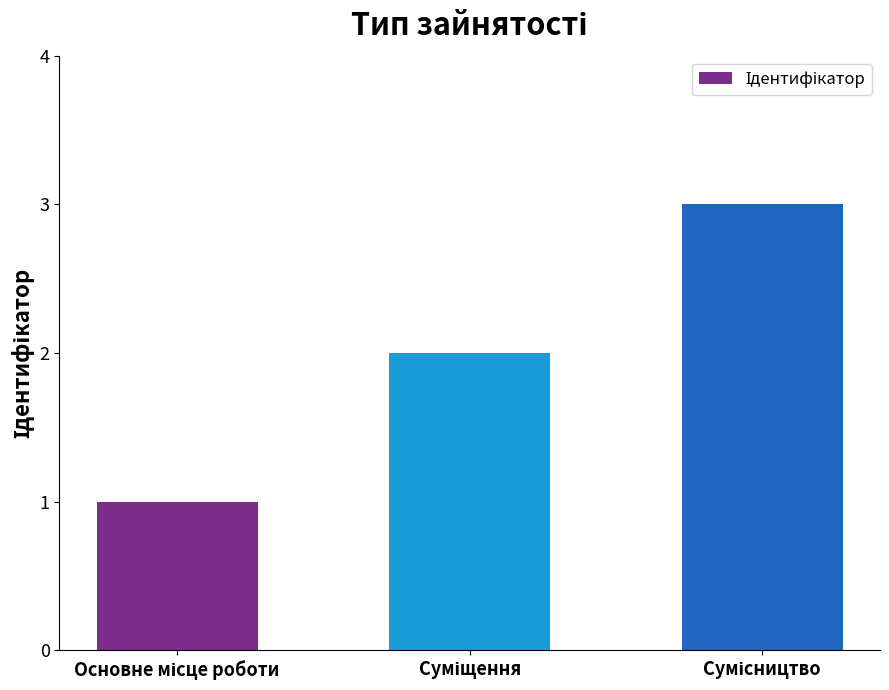

How many series are shown in this chart?

1